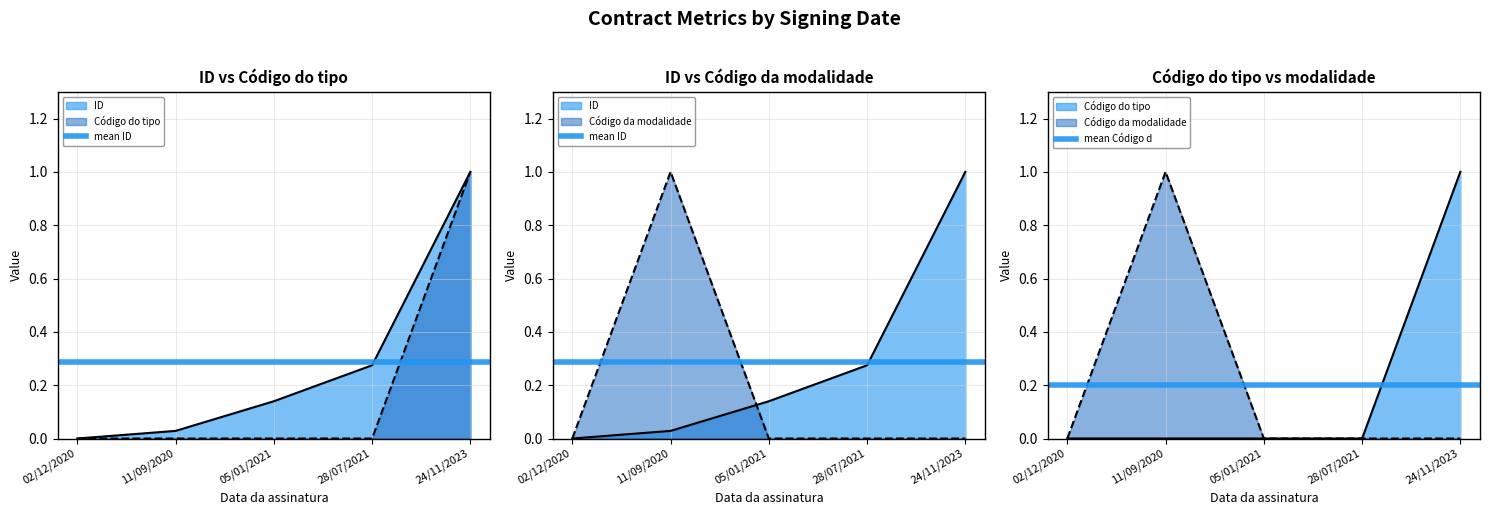

At which label does mean ID reach its peak?

02/12/2020